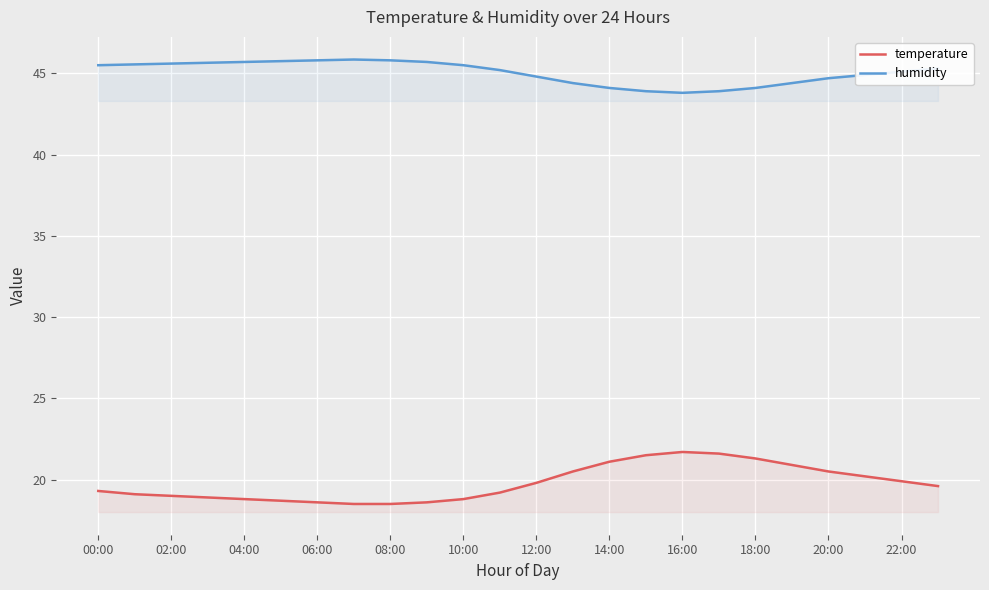

How many values in the humidity series are below 45?

10